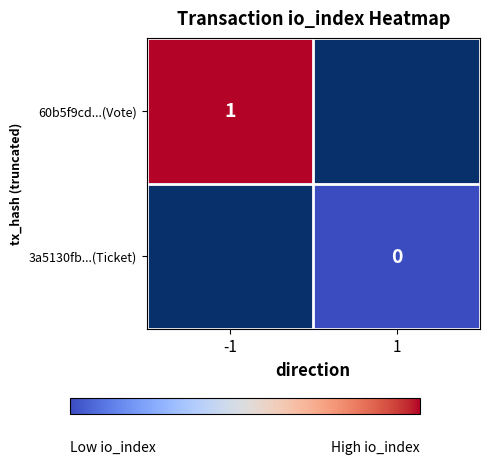

The 60b5f9cd...(Vote) series shows 1 at -1. True or false?

True